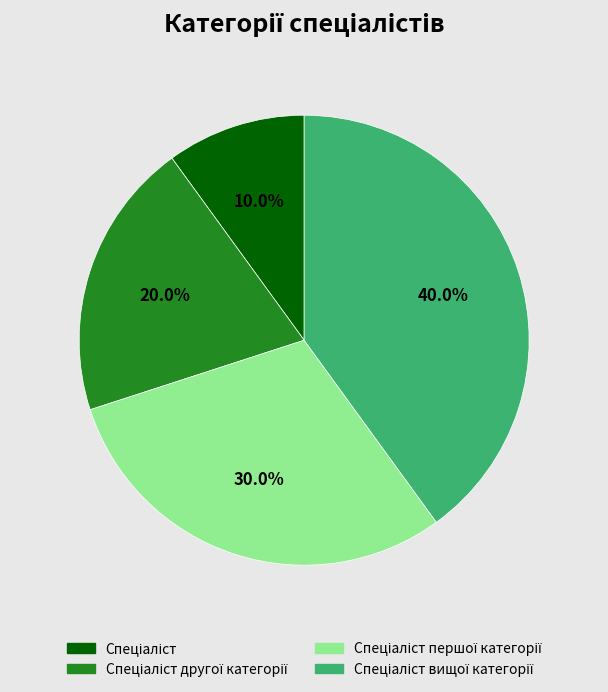

Is there any slice that represents more than half of the pie?

No